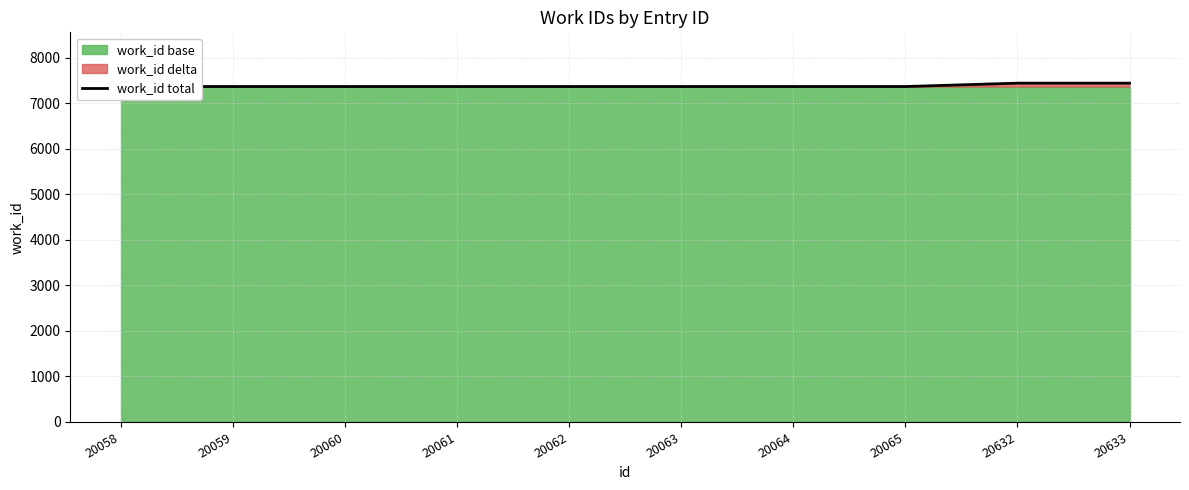

What is the value of the 7th point from the left?

7365